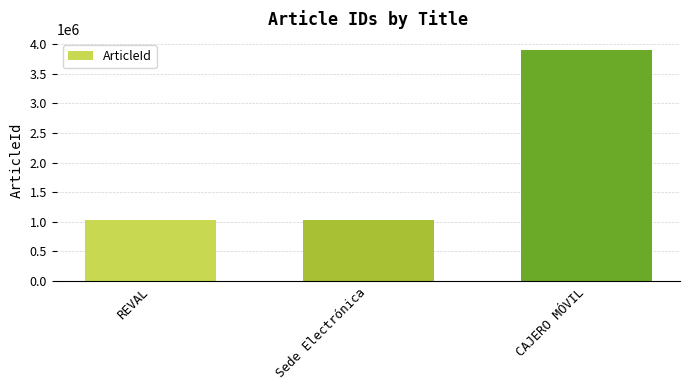

What is the change in value from REVAL to CAJERO MÓVIL?

+2867299